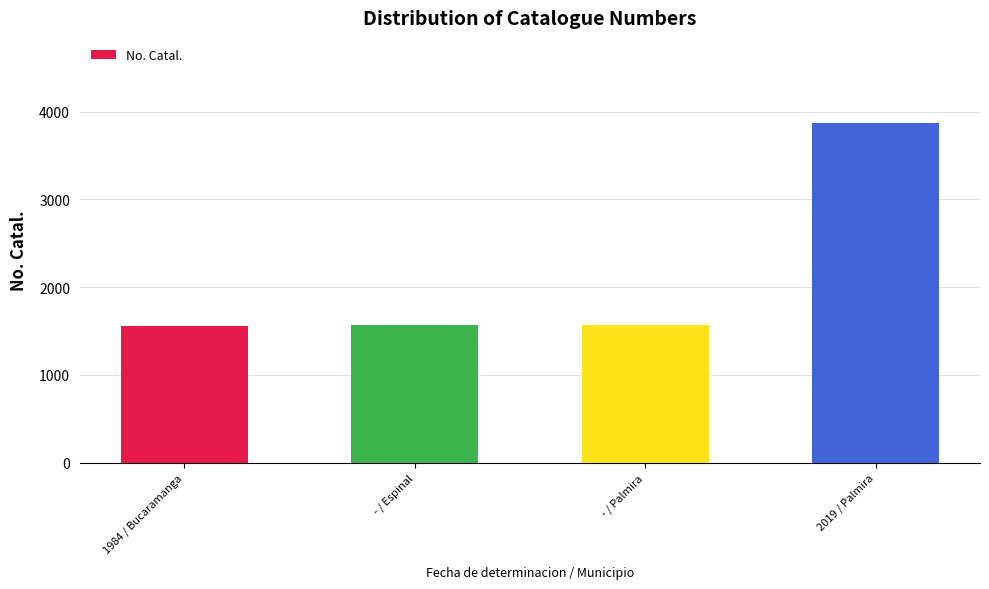

What is the minimum value shown in the chart?

1562